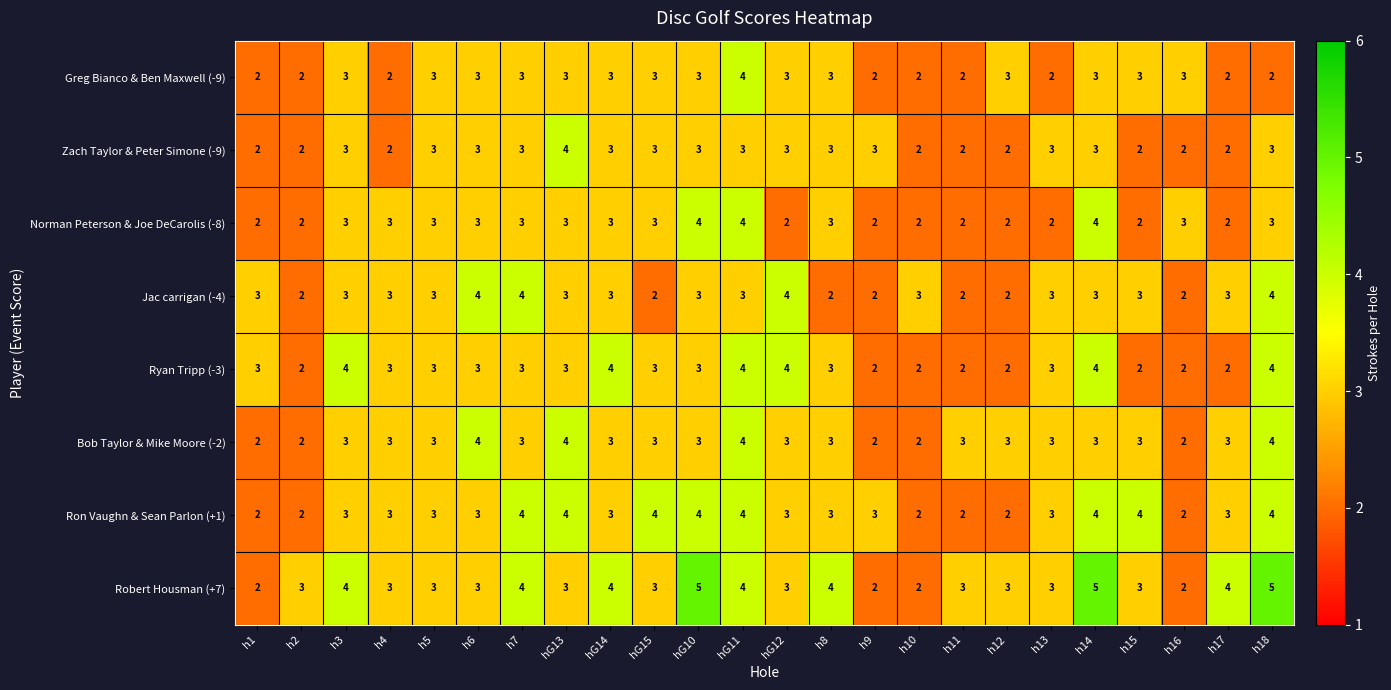

How many data points does each series have?

24